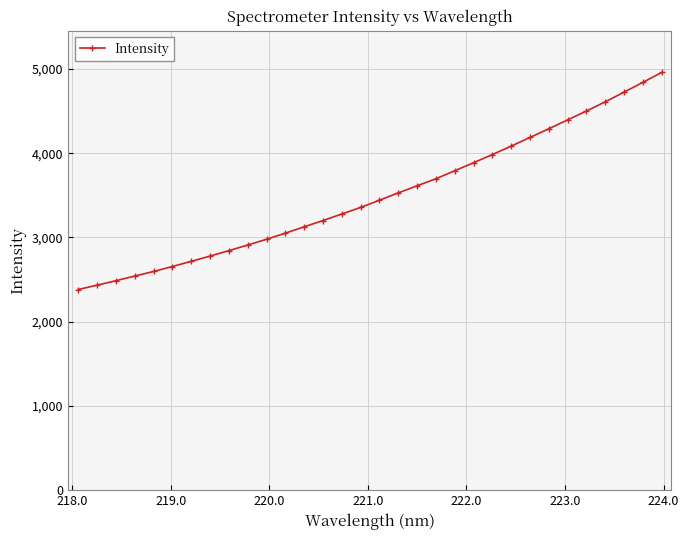

True or false: there are more than 1 points higher than both neighbors.

False